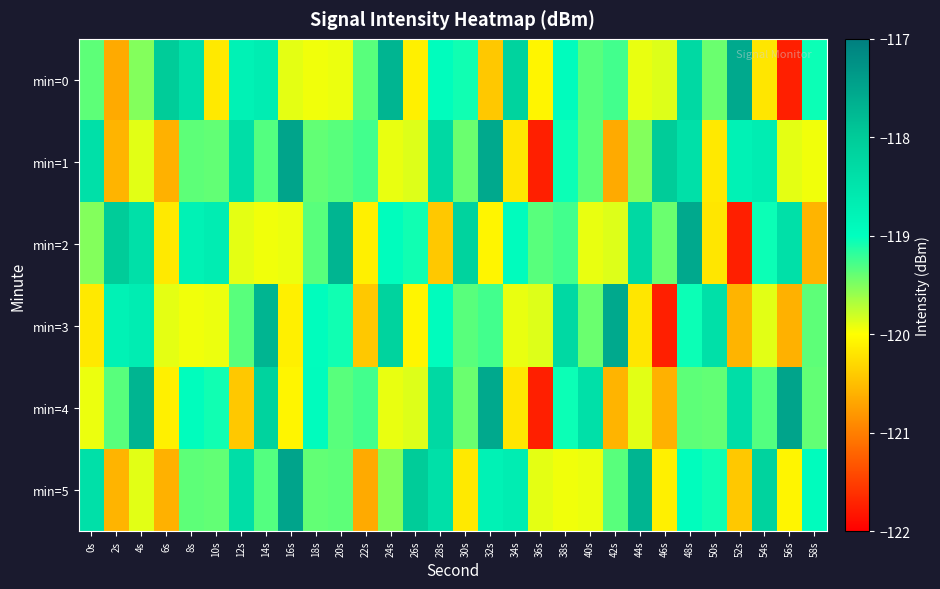

What is the total value across all series at 2s?

-717.9